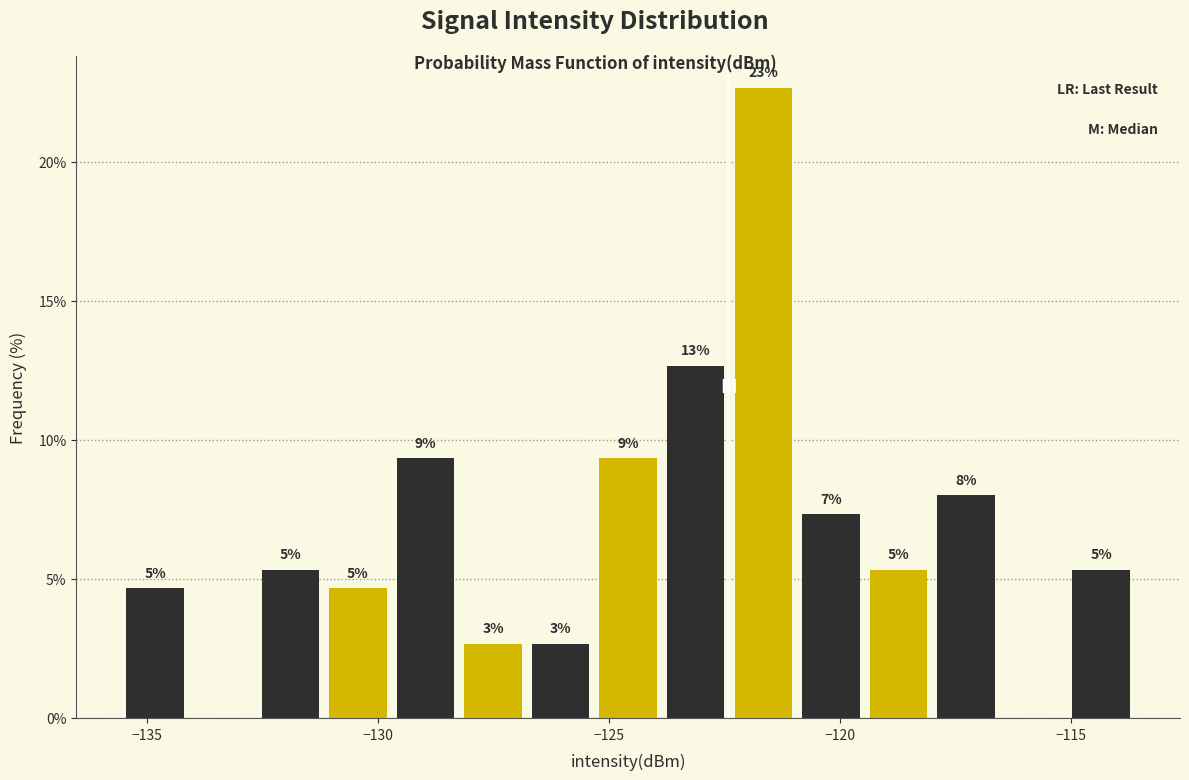

Read against the x-axis, roughly where is the centre of the tallest bar?

-121.5